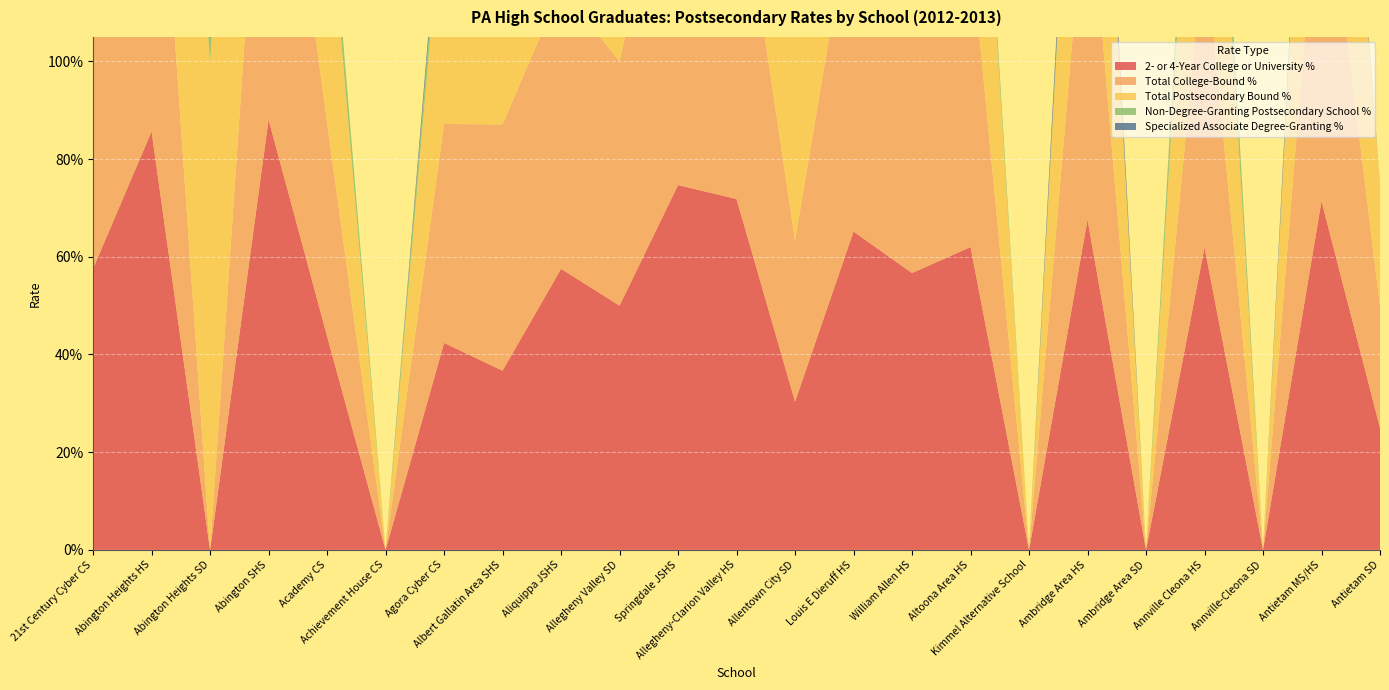

Reading right to left, list all the values displayed in this chart.

2- or 4-Year College or University %: Antietam SD=0.2	Antietam MS/HS=0.7	Annville-Cleona SD=0.0	Annville Cleona HS=0.6	Ambridge Area SD=0.0	Ambridge Area HS=0.7	Kimmel Alternative School=0.0	Altoona Area HS=0.6	William Allen HS=0.6	Louis E Dieruff HS=0.7	Allentown City SD=0.3	Allegheny-Clarion Valley HS=0.7	Springdale JSHS=0.7	Allegheny Valley SD=0.5	Aliquippa JSHS=0.6	Albert Gallatin Area SHS=0.4	Agora Cyber CS=0.4	Achievement House CS=0.0	Academy CS=0.4	Abington SHS=0.9	Abington Heights SD=0.0	Abington Heights HS=0.9	21st Century Cyber CS=0.6
Total College-Bound %: Antietam SD=0.2	Antietam MS/HS=0.8	Annville-Cleona SD=0.0	Annville Cleona HS=0.6	Ambridge Area SD=0.0	Ambridge Area HS=0.7	Kimmel Alternative School=0.0	Altoona Area HS=0.6	William Allen HS=0.6	Louis E Dieruff HS=0.7	Allentown City SD=0.3	Allegheny-Clarion Valley HS=0.7	Springdale JSHS=0.8	Allegheny Valley SD=0.5	Aliquippa JSHS=0.6	Albert Gallatin Area SHS=0.5	Agora Cyber CS=0.4	Achievement House CS=0.0	Academy CS=0.4	Abington SHS=0.9	Abington Heights SD=0.0	Abington Heights HS=0.9	21st Century Cyber CS=0.6
Total Postsecondary Bound %: Antietam SD=0.2	Antietam MS/HS=0.8	Annville-Cleona SD=0.0	Annville Cleona HS=0.7	Ambridge Area SD=0.0	Ambridge Area HS=0.8	Kimmel Alternative School=0.0	Altoona Area HS=0.7	William Allen HS=0.6	Louis E Dieruff HS=0.7	Allentown City SD=0.4	Allegheny-Clarion Valley HS=0.7	Springdale JSHS=0.8	Allegheny Valley SD=0.5	Aliquippa JSHS=0.7	Albert Gallatin Area SHS=0.5	Agora Cyber CS=0.5	Achievement House CS=0.0	Academy CS=0.5	Abington SHS=0.9	Abington Heights SD=1.0	Abington Heights HS=0.9	21st Century Cyber CS=0.6
Non-Degree-Granting Postsecondary School %: Antietam SD=0.0	Antietam MS/HS=0.0	Annville-Cleona SD=0.0	Annville Cleona HS=0.1	Ambridge Area SD=0.0	Ambridge Area HS=0.0	Kimmel Alternative School=0.0	Altoona Area HS=0.0	William Allen HS=0.0	Louis E Dieruff HS=0.0	Allentown City SD=0.1	Allegheny-Clarion Valley HS=0.0	Springdale JSHS=0.0	Allegheny Valley SD=0.0	Aliquippa JSHS=0.1	Albert Gallatin Area SHS=0.0	Agora Cyber CS=0.0	Achievement House CS=0.0	Academy CS=0.1	Abington SHS=0.0	Abington Heights SD=1.0	Abington Heights HS=0.0	21st Century Cyber CS=0.1
Specialized Associate Degree-Granting %: Antietam SD=0.0	Antietam MS/HS=0.0	Annville-Cleona SD=0.0	Annville Cleona HS=0.0	Ambridge Area SD=0.0	Ambridge Area HS=0.1	Kimmel Alternative School=0.0	Altoona Area HS=0.0	William Allen HS=0.0	Louis E Dieruff HS=0.0	Allentown City SD=0.0	Allegheny-Clarion Valley HS=0.0	Springdale JSHS=0.0	Allegheny Valley SD=0.1	Aliquippa JSHS=0.0	Albert Gallatin Area SHS=0.1	Agora Cyber CS=0.0	Achievement House CS=0.0	Academy CS=0.0	Abington SHS=0.0	Abington Heights SD=0.0	Abington Heights HS=0.0	21st Century Cyber CS=0.0